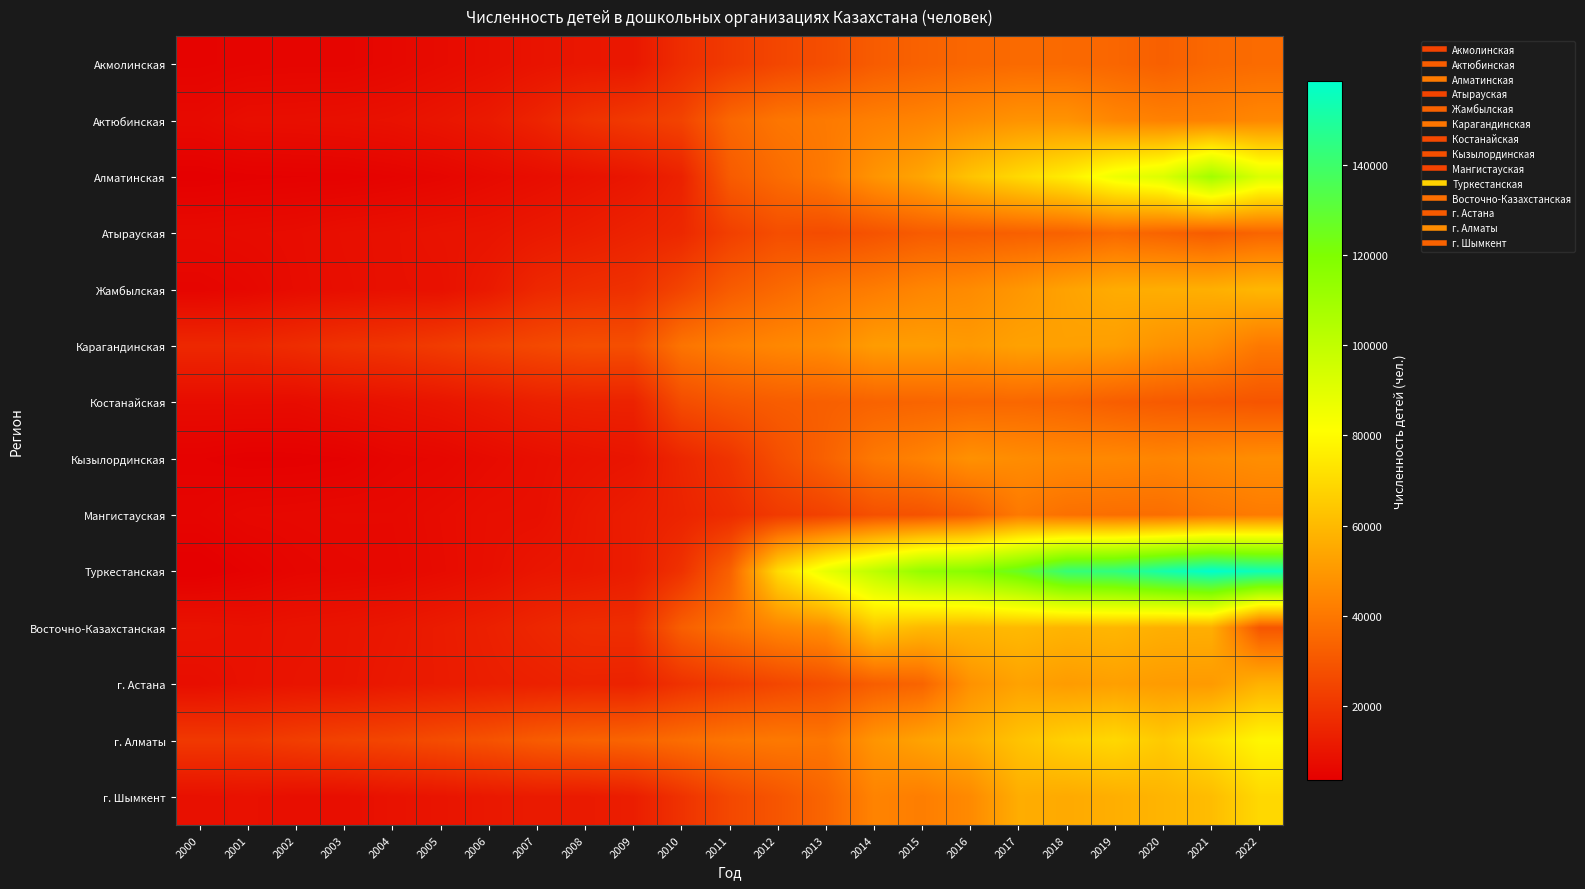

Reading left to right, list all the values displayed in this chart.

Акмолинская: 2000=4942	2001=5324	2002=5539	2003=5507	2004=6301	2005=7339	2006=8400	2007=9785	2008=10746	2009=11007	2010=17555	2011=21578	2012=25210	2013=27726	2014=31782	2015=33664	2016=35162	2017=36139	2018=35942	2019=34908	2020=32957	2021=35519	2022=36415
Актюбинская: 2000=6901	2001=8290	2002=8395	2003=8702	2004=9182	2005=10328	2006=11807	2007=14800	2008=19007	2009=21444	2010=24338	2011=35136	2012=39545	2013=40848	2014=42682	2015=43982	2016=46387	2017=48555	2018=48525	2019=44643	2020=42926	2021=43129	2022=44937
Алматинская: 2000=3897	2001=4288	2002=4437	2003=4518	2004=5026	2005=5725	2006=6920	2007=7935	2008=9284	2009=10646	2010=14117	2011=31520	2012=36502	2013=40486	2014=48741	2015=53982	2016=63089	2017=69711	2018=75742	2019=85896	2020=91523	2021=109125	2022=92006
Атырауская: 2000=7071	2001=7385	2002=7707	2003=8497	2004=8897	2005=9663	2006=10076	2007=11398	2008=12758	2009=14428	2010=16098	2011=23186	2012=27447	2013=26942	2014=29194	2015=31647	2016=32243	2017=32994	2018=33584	2019=35950	2020=34004	2021=31846	2022=34410
Жамбылская: 2000=5488	2001=6283	2002=7590	2003=8267	2004=8933	2005=9124	2006=11662	2007=15901	2008=17768	2009=18784	2010=24700	2011=31736	2012=35705	2013=39472	2014=41644	2015=44394	2016=46143	2017=49472	2018=53120	2019=55917	2020=56560	2021=57100	2022=59309
Карагандинская: 2000=16006	2001=16108	2002=17445	2003=19142	2004=20092	2005=22037	2006=24183	2007=25986	2008=27660	2009=27853	2010=39148	2011=42611	2012=44928	2013=46288	2014=51231	2015=51591	2016=50555	2017=52708	2018=52536	2019=51849	2020=48234	2021=46451	2022=40461
Костанайская: 2000=7610	2001=7662	2002=7553	2003=8619	2004=9307	2005=10253	2006=11711	2007=13437	2008=14233	2009=14279	2010=27105	2011=30362	2012=32087	2013=32793	2014=33963	2015=34504	2016=35079	2017=35250	2018=34376	2019=32422	2020=31228	2021=30538	2022=29673
Кызылординская: 2000=4517	2001=4051	2002=4120	2003=4424	2004=5647	2005=6080	2006=7270	2007=8377	2008=9488	2009=10310	2010=15444	2011=19758	2012=27673	2013=33503	2014=40491	2015=43351	2016=47837	2017=46414	2018=45344	2019=45237	2020=44231	2021=45662	2022=46869
Мангистауская: 2000=5374	2001=6267	2002=6433	2003=6684	2004=6620	2005=7526	2006=8434	2007=8592	2008=11023	2009=12791	2010=14773	2011=17299	2012=21632	2013=23885	2014=28275	2015=29093	2016=32492	2017=40644	2018=37943	2019=37333	2020=37254	2021=39754	2022=41200
Туркестанская: 2000=3562	2001=4616	2002=5681	2003=6121	2004=6401	2005=7365	2006=8576	2007=10496	2008=11191	2009=12686	2010=19021	2011=33275	2012=70247	2013=88063	2014=100813	2015=113631	2016=117121	2017=126716	2018=142133	2019=144163	2020=152173	2021=158594	2022=154388
Восточно-Казахстанская: 2000=9654	2001=9123	2002=9712	2003=10129	2004=10911	2005=12246	2006=13637	2007=15554	2008=17479	2009=17824	2010=32629	2011=38897	2012=44590	2013=47347	2014=64627	2015=59926	2016=59352	2017=60134	2018=58453	2019=59135	2020=56978	2021=56763	2022=29772
г. Астана: 2000=8189	2001=9239	2002=9980	2003=10240	2004=11378	2005=12151	2006=13118	2007=13758	2008=14642	2009=14327	2010=18973	2011=22170	2012=25286	2013=27849	2014=32508	2015=34454	2016=48208	2017=52998	2018=51104	2019=52211	2020=50933	2021=50693	2022=57757
г. Алматы: 2000=21042	2001=20975	2002=22618	2003=24059	2004=25064	2005=27049	2006=28877	2007=31630	2008=33410	2009=34396	2010=36939	2011=39437	2012=40557	2013=39716	2014=49007	2015=53212	2016=56734	2017=62983	2018=67224	2019=69325	2020=65108	2021=71664	2022=78585
г. Шымкент: 2000=8754	2001=9202	2002=8283	2003=8277	2004=9457	2005=10041	2006=11259	2007=11928	2008=11829	2009=12914	2010=19151	2011=25793	2012=29777	2013=34740	2014=43748	2015=42019	2016=45766	2017=56376	2018=55428	2019=56869	2020=58632	2021=61099	2022=69514